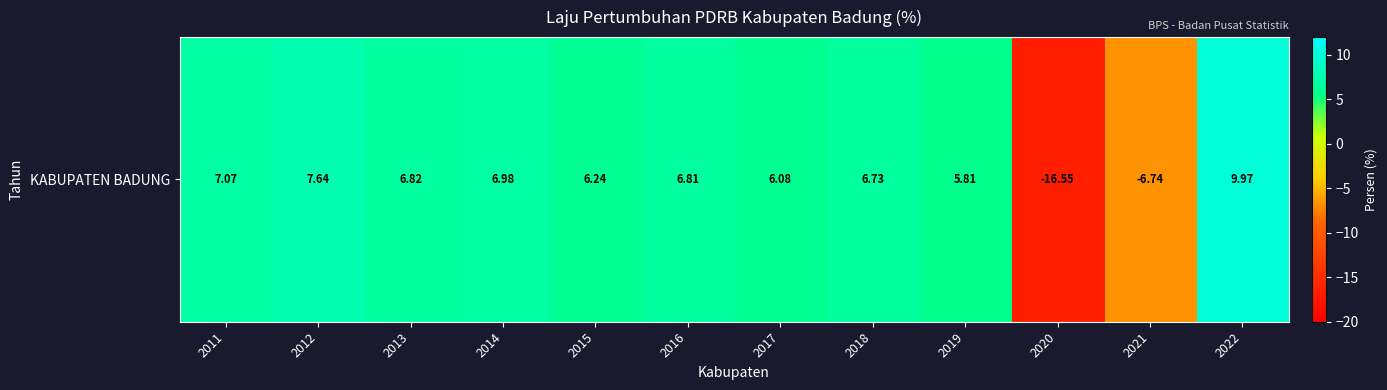

What is the maximum value shown in the chart?

10.0